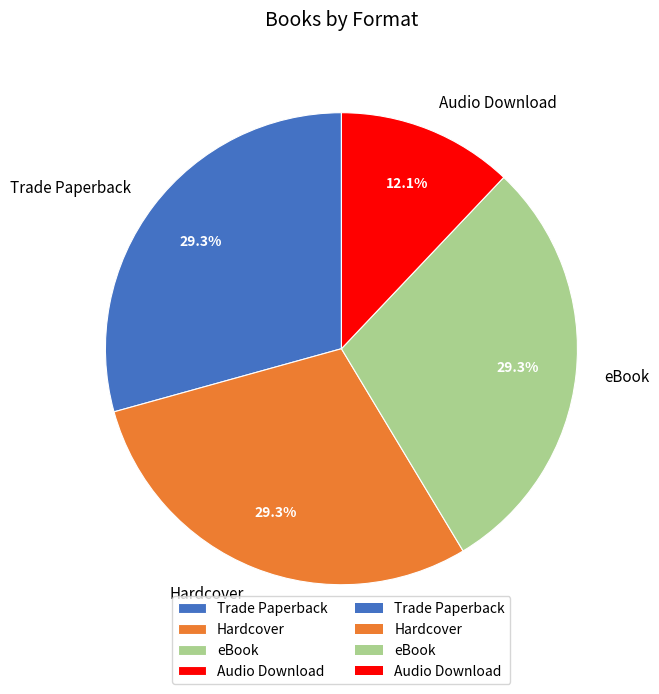

Which slice is the smallest?

Audio Download